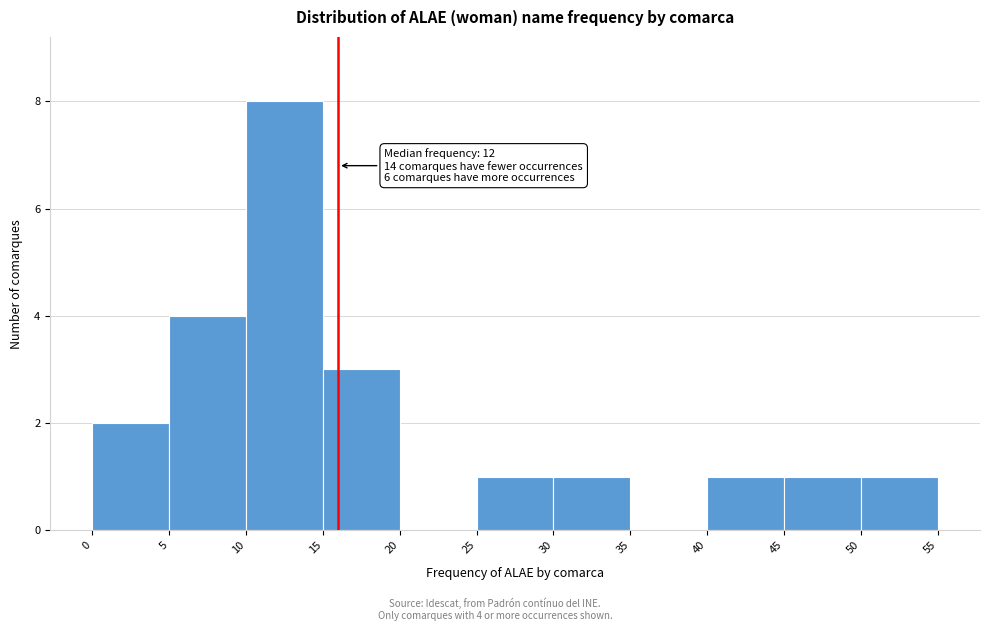

Over which range of the x-axis is the bar tallest?

10 to 15